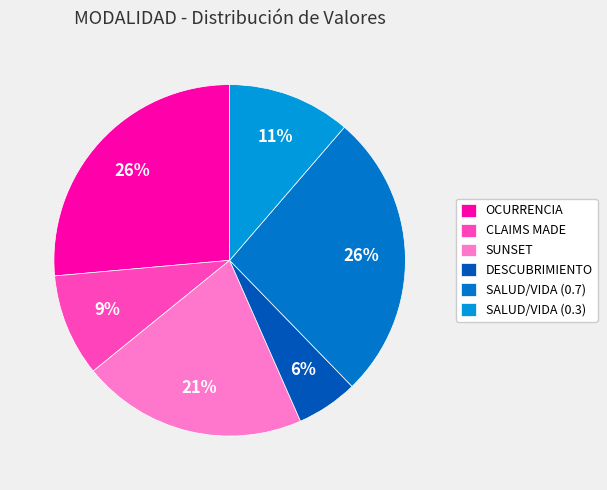

To the nearest percent, what is the combined percentage of CLAIMS MADE and SUNSET?

30%